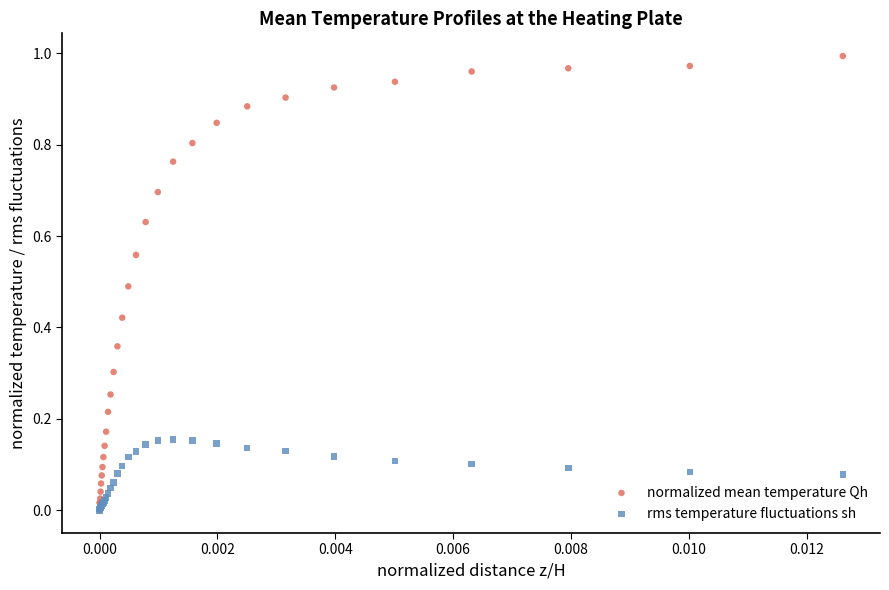

What are all the series names shown in the legend?

normalized mean temperature Qh, rms temperature fluctuations sh